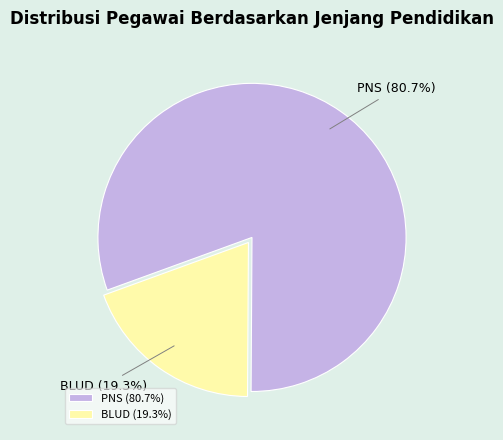

Approximately how many times larger is the value at PNS compared to BLUD?

4.2